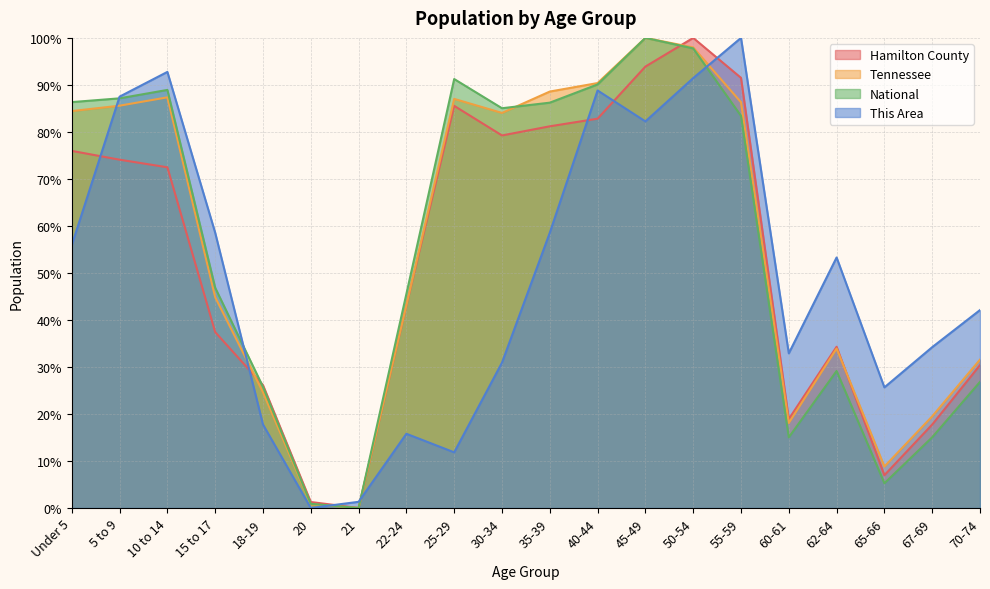

What is the average value of the Hamilton County series?

52.6